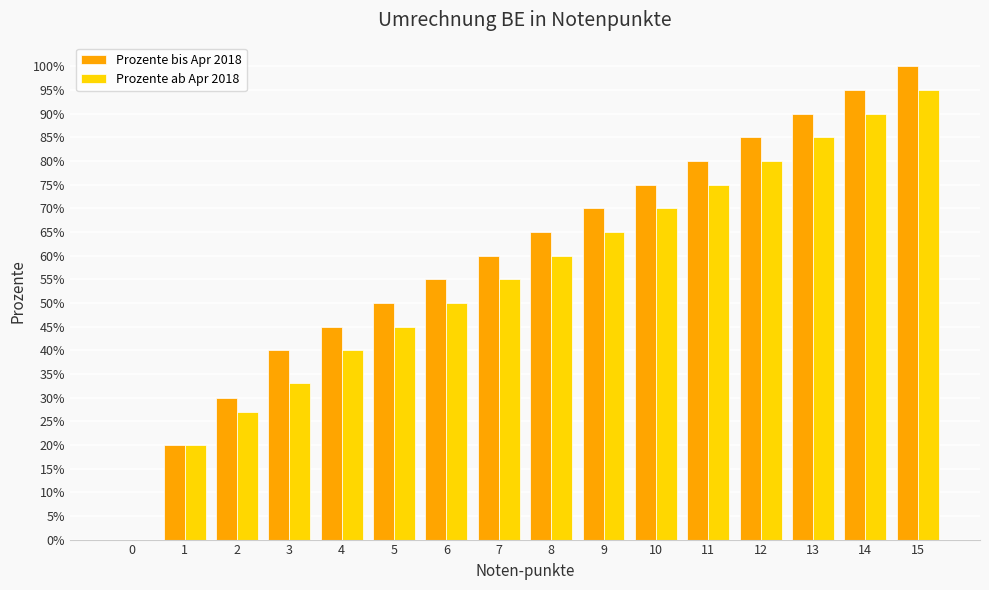

Are the bars horizontal?

No